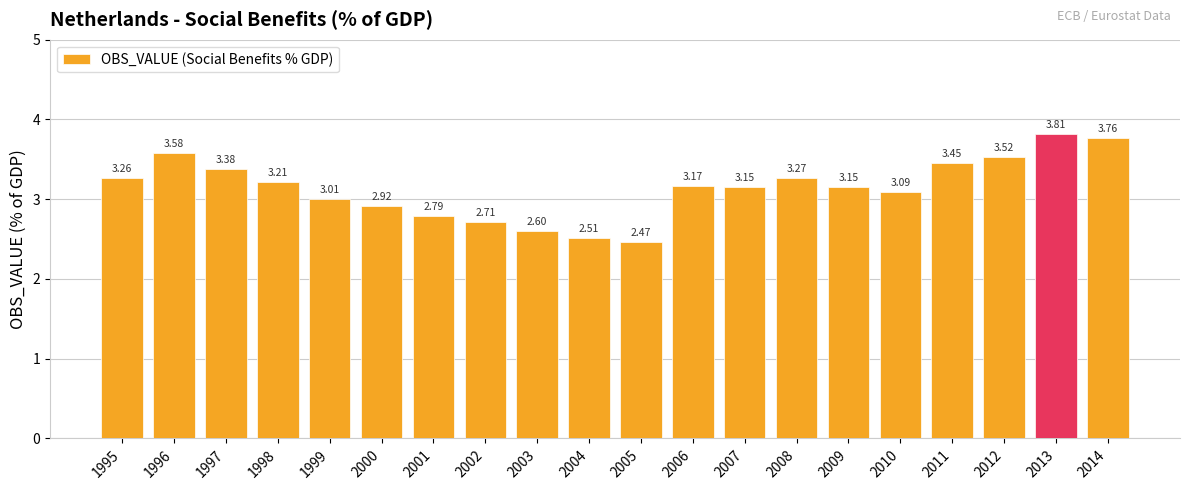

What is the value of the 15th bar from the left?

3.2